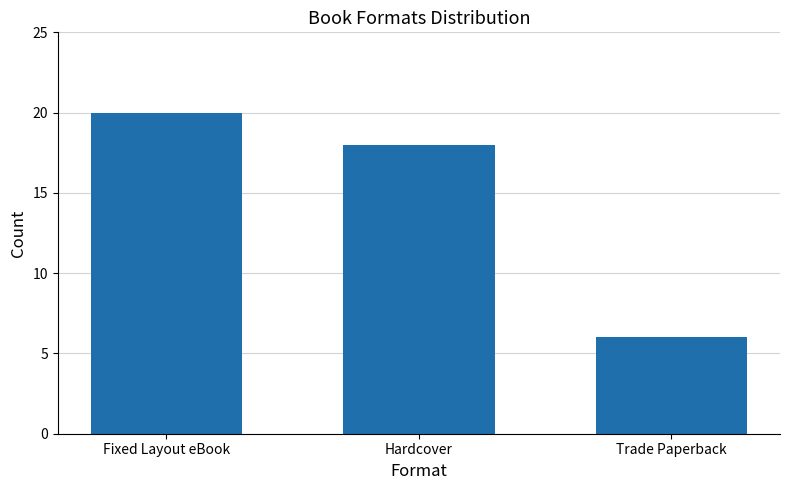

At which label is the value closest to 13?

Hardcover